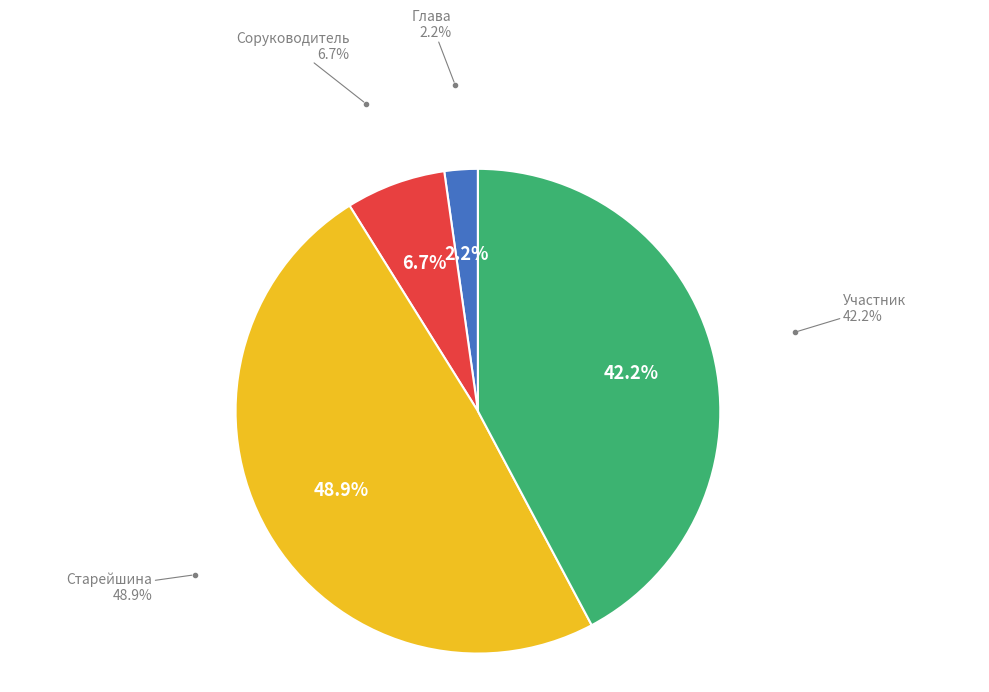

Which slice is the largest?

Старейшина